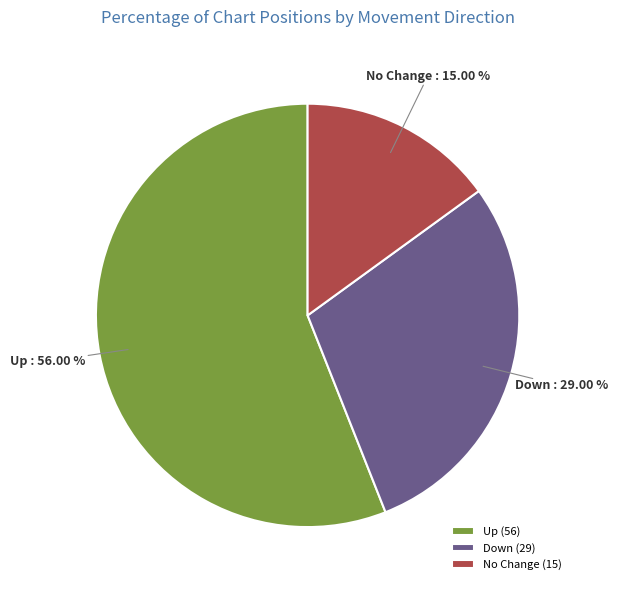

How many slices are in this pie chart?

3